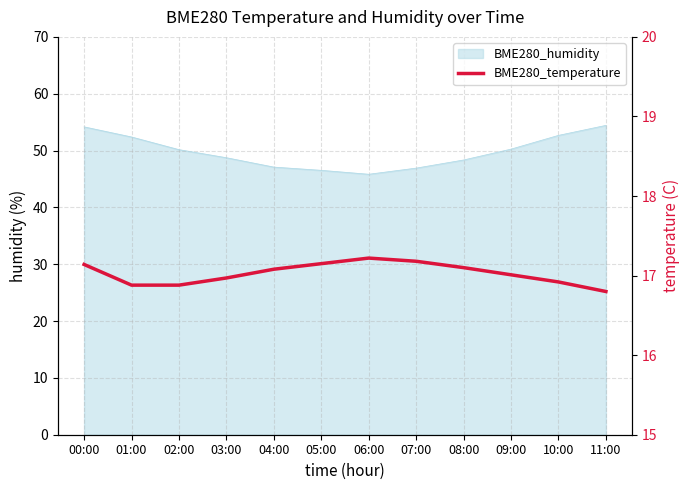

Does the chart have visible grid lines?

Yes